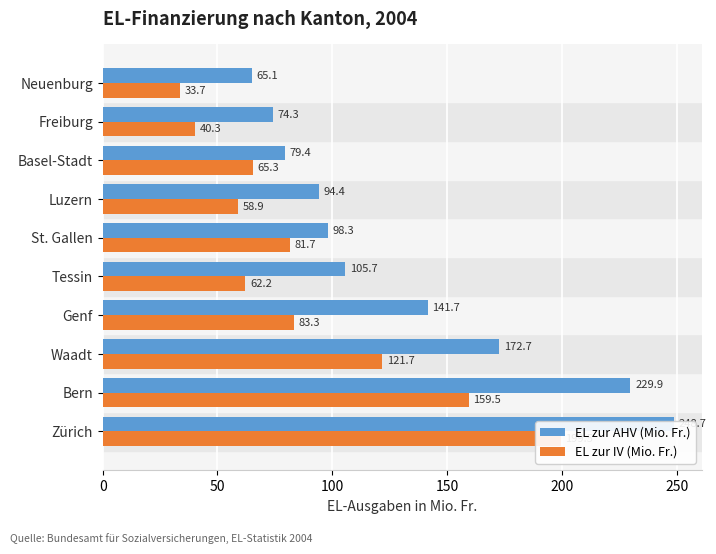

Are the bars horizontal?

Yes